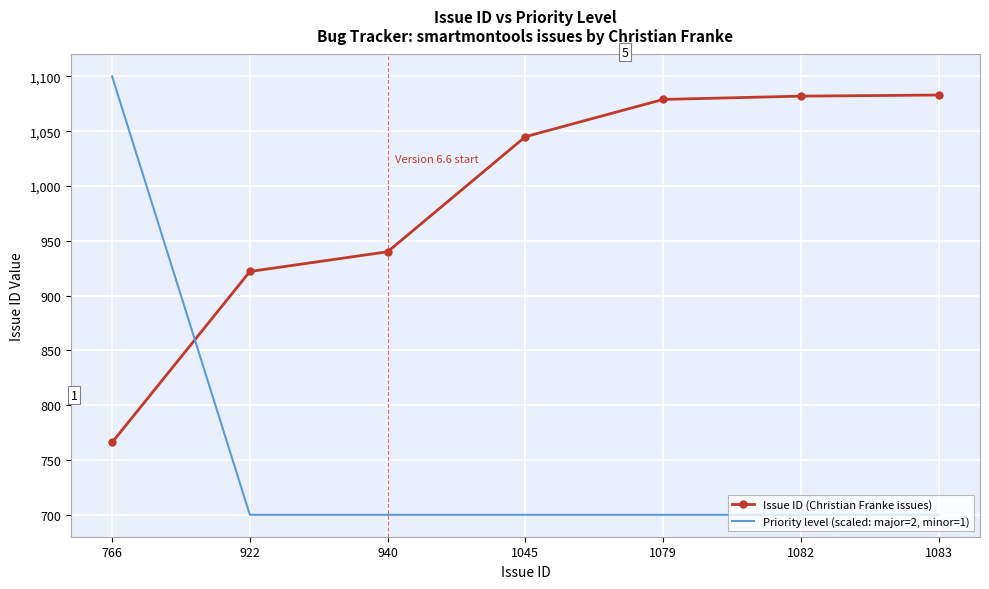

The value of Priority level (scaled: major=2, minor=1) at 1082 is 1247. True or false?

False